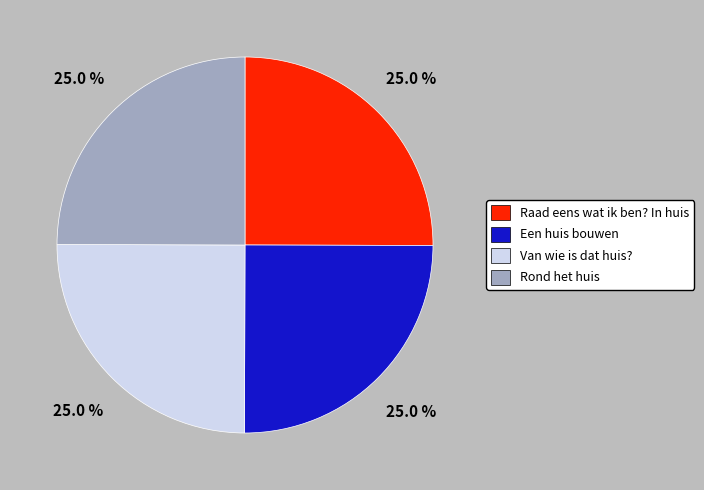

Approximately how many times larger is the value at Een huis bouwen compared to Raad eens wat ik ben? In huis?

1.0